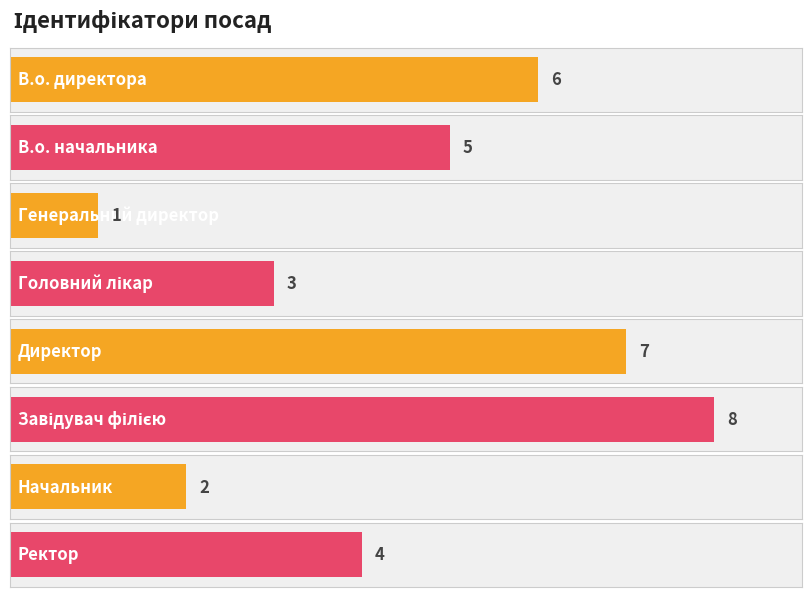

What is the difference between the values at Ректор and В.о. начальника?

1